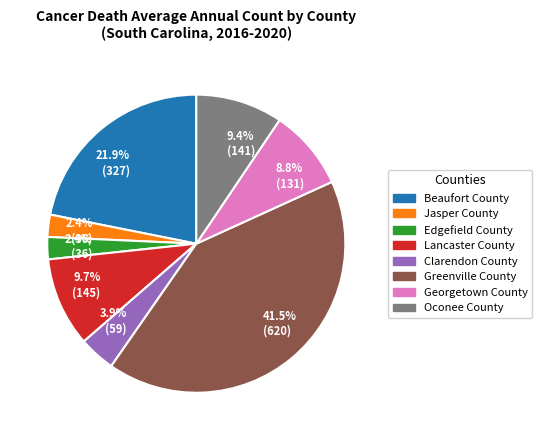

Is there a majority slice in this chart?

No